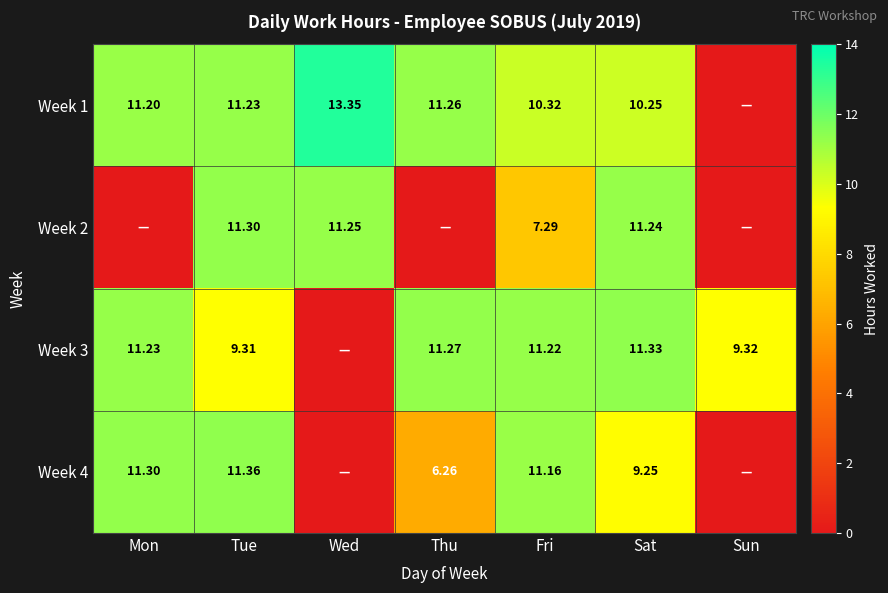

Is it true that Week 2 equals 11.2 at Wed?

True